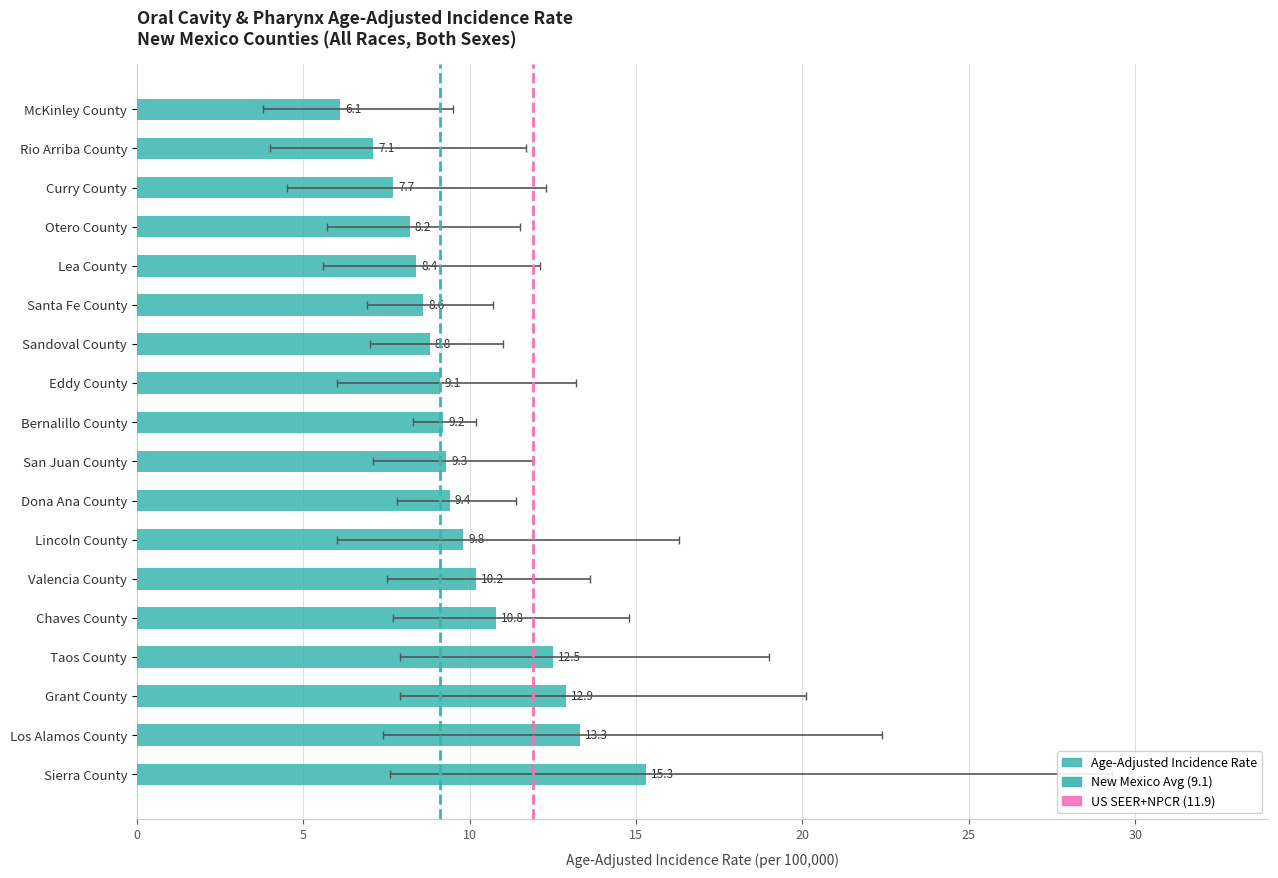

Count the number of categories in the chart.

18